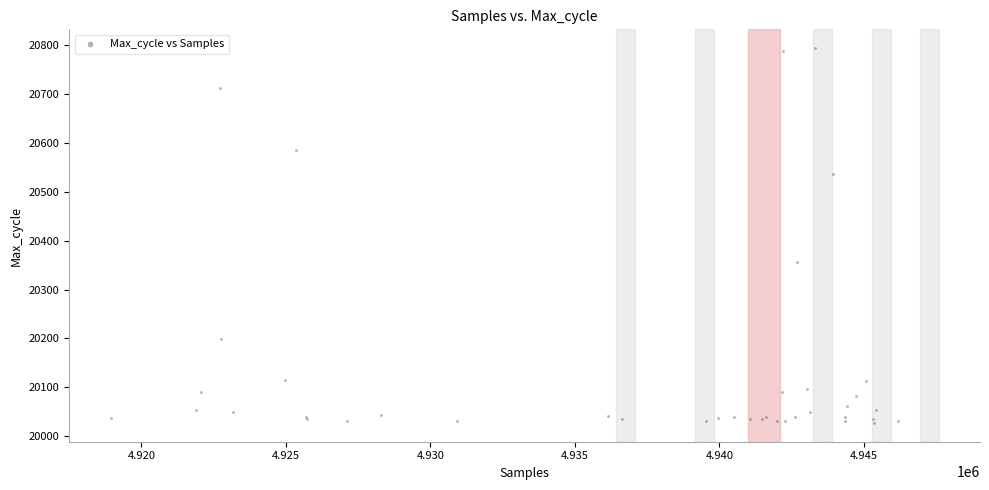

What Y value in the scatter plot is closest to 20410?

20357